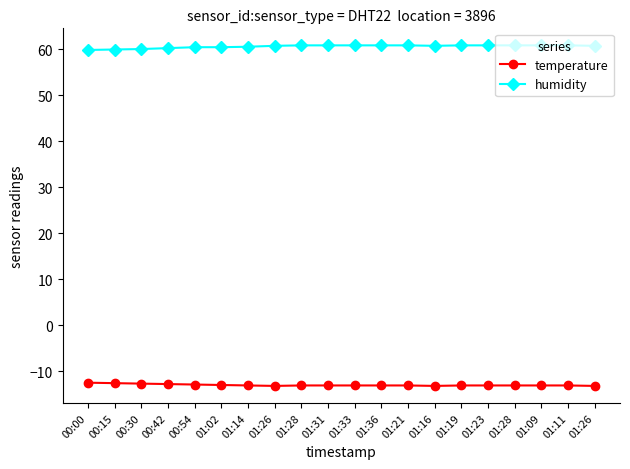

Which category has the lowest value in the humidity series?

00:00